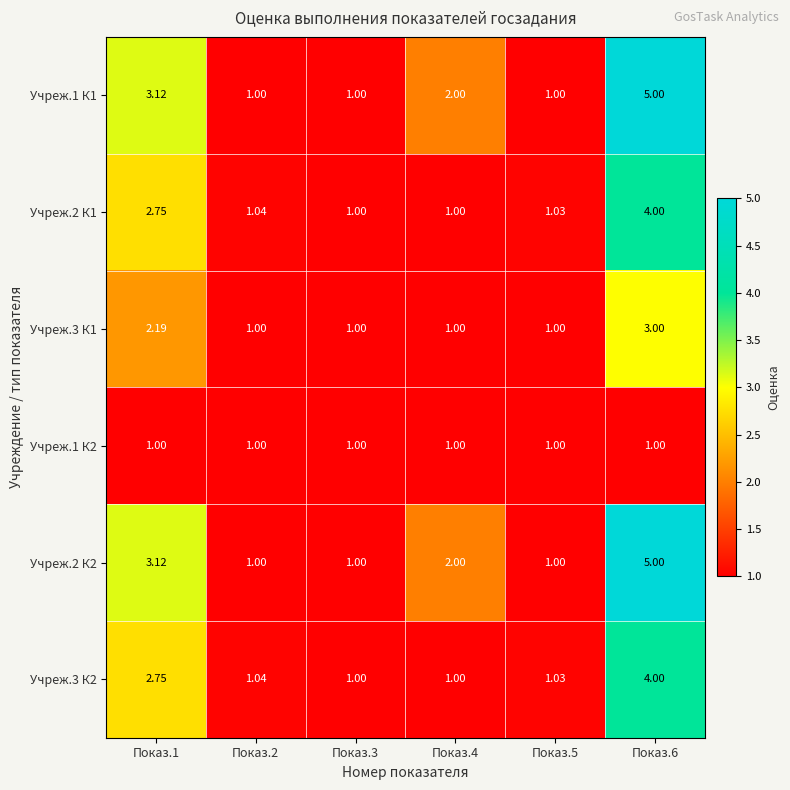

Is the value of Учреж.3 К1 at Показ.2 greater than the value of Учреж.2 К1 at Показ.6?

No